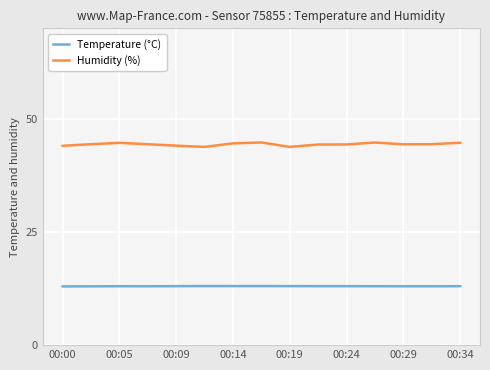

What is the minimum value for Humidity (%)?

43.8